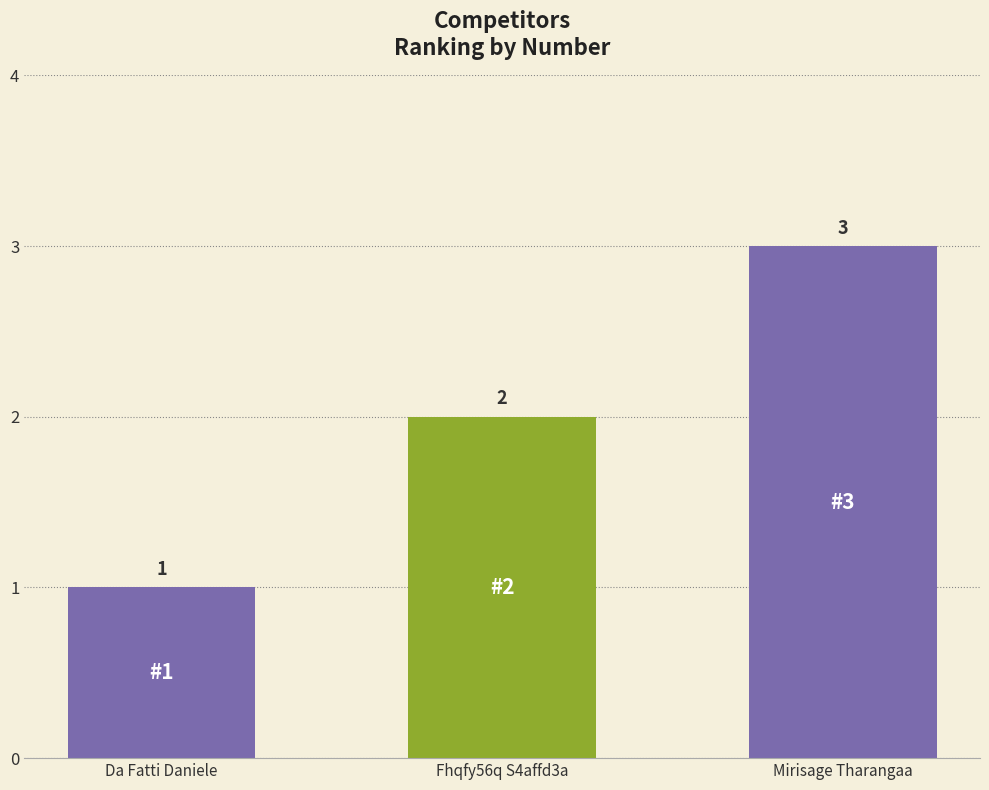

Does the chart contain any negative values?

No